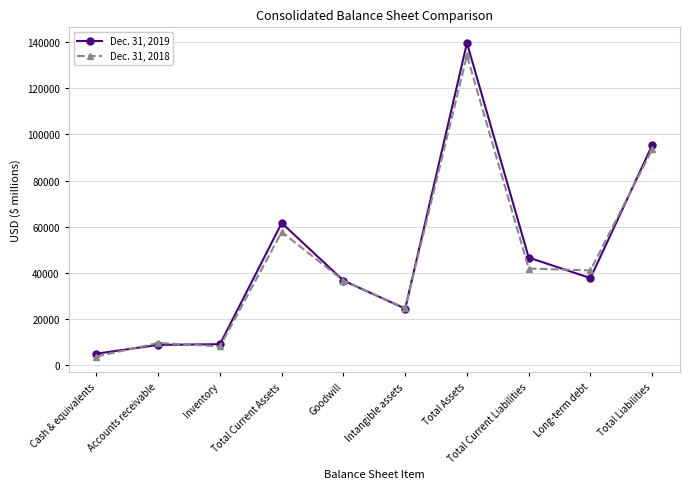

In Dec. 31, 2019, how many points are higher than both neighbors (excluding endpoints)?

2